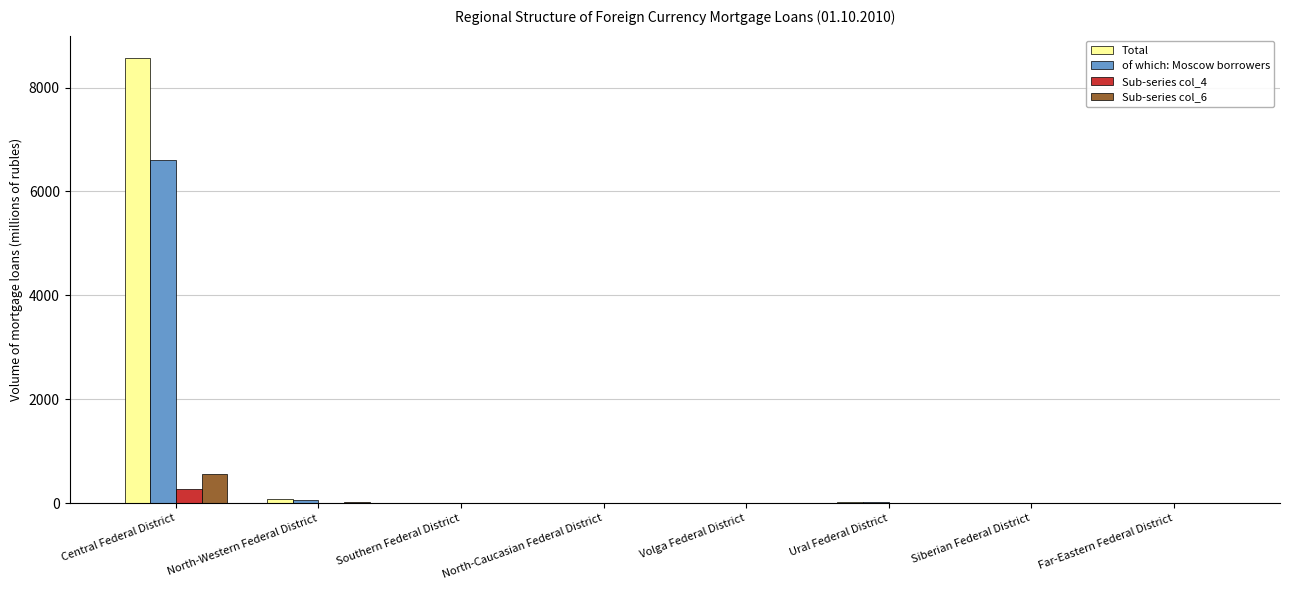

Between Central Federal District and Southern Federal District, which series saw the biggest shift?

Total